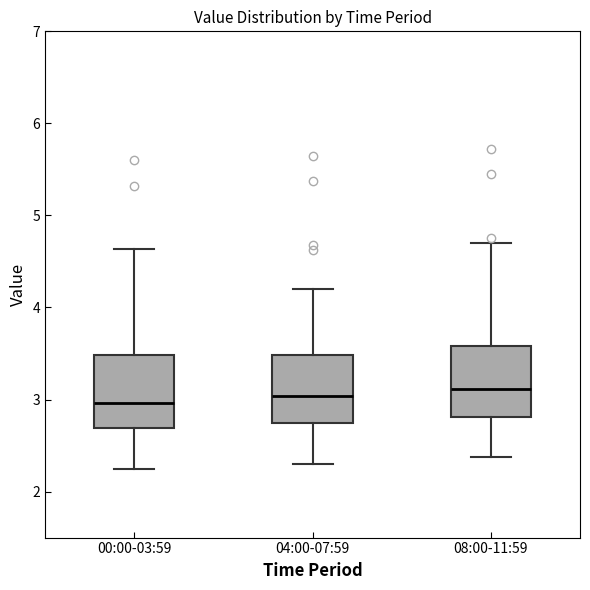

Reading left to right, transcribe this box plot: for each box, give where its median line is, the range the box spans, and where its two whiskers end, as read against the y-axis. The values are not printed on the chart, so give them approximately, as read against the axis.

00:00-03:59: median 3.0, box 2.7 to 3.5, whiskers 2.3 to 4.6
04:00-07:59: median 3.0, box 2.7 to 3.5, whiskers 2.3 to 4.2
08:00-11:59: median 3.1, box 2.8 to 3.6, whiskers 2.4 to 4.7